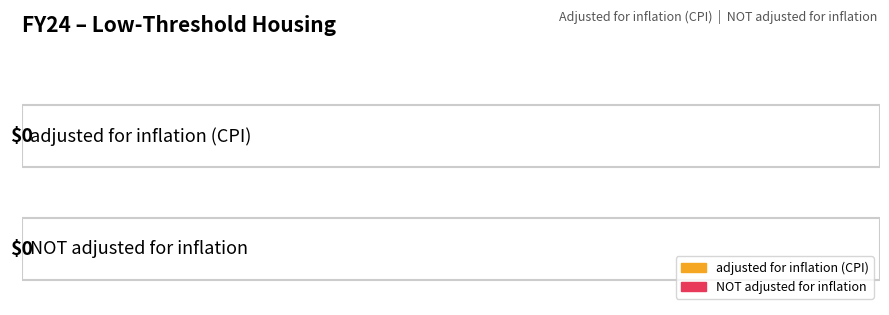

Reading right to left, list all the values displayed in this chart.

adjusted for inflation (CPI): 0	0	0	0	0	0	0	0	0	0	0	0	0	0	0	0	0	0	0	0	0	0	0	0	24780929
NOT adjusted for inflation: 0	0	0	0	0	0	0	0	0	0	0	0	0	0	0	0	0	0	0	0	0	0	0	0	25000000